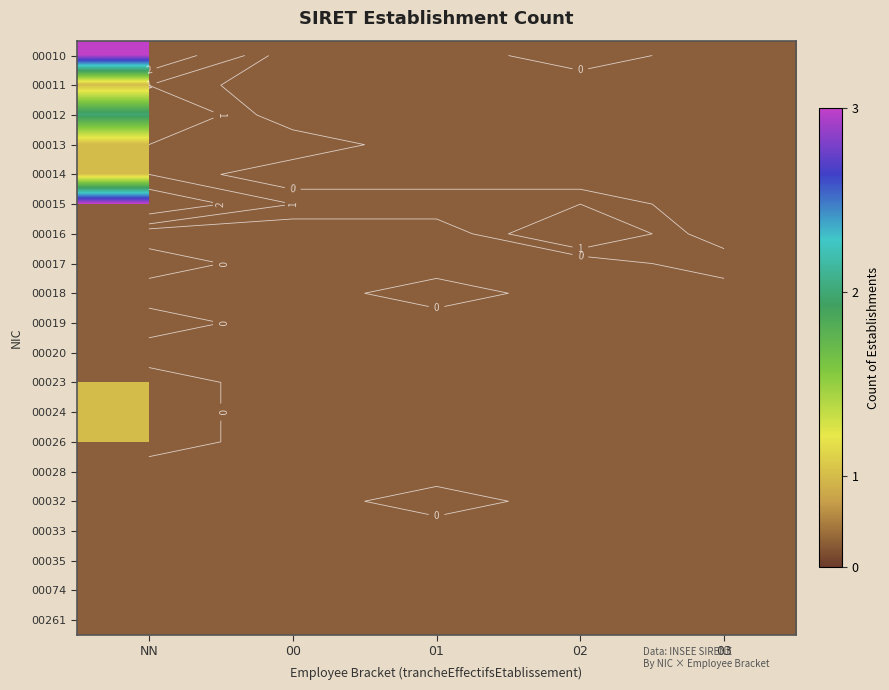

At 03, list the series in order from largest to smallest.

00010, 00011, 00012, 00013, 00014, 00015, 00016, 00017, 00018, 00019, 00020, 00023, 00024, 00026, 00028, 00032, 00033, 00035, 00074, 00261